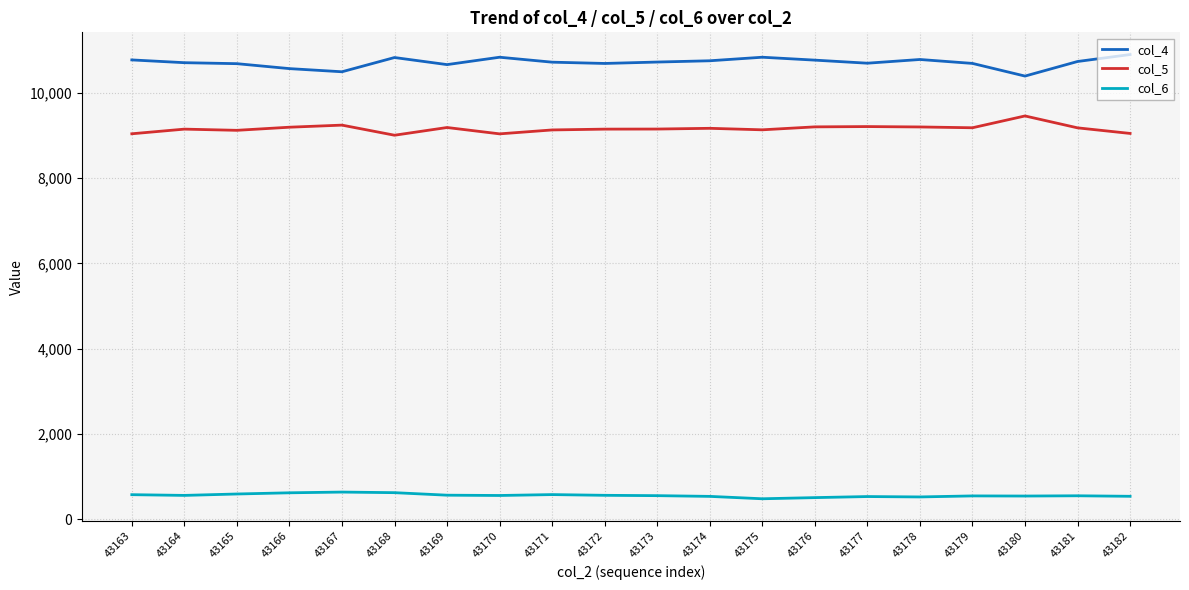

At which label does col_6 first exceed 558?

43163